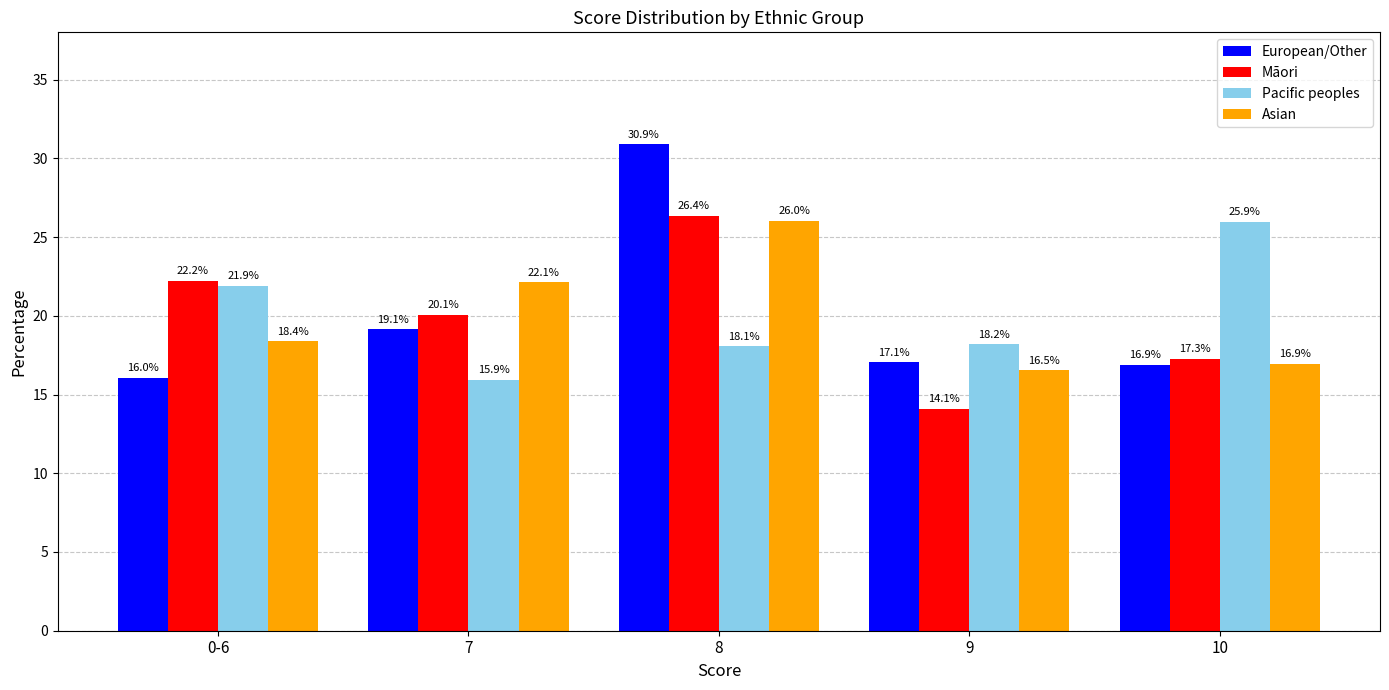

Does the chart contain stacked bars?

No